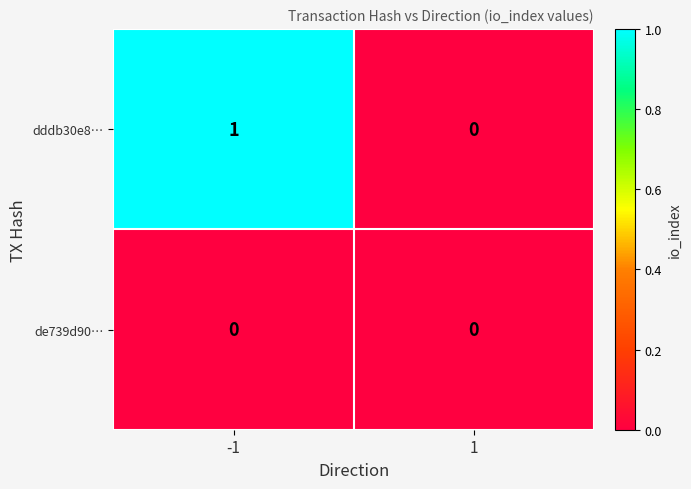

True or false: dddb30e8… has a value of 1 at -1.

True